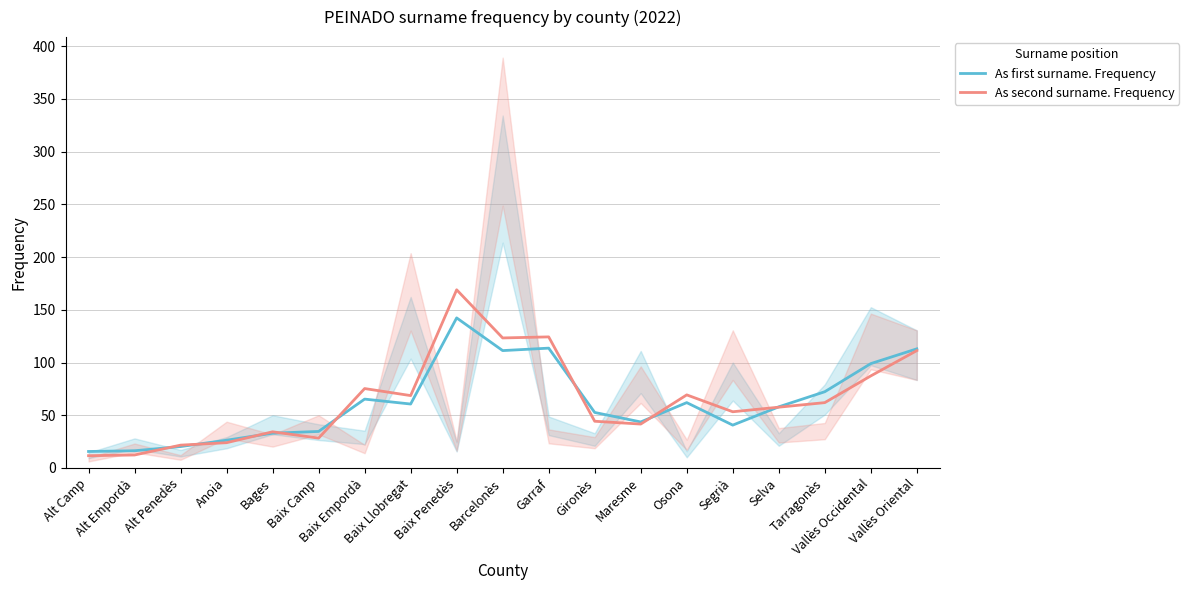

What position from the left is Anoia?

4